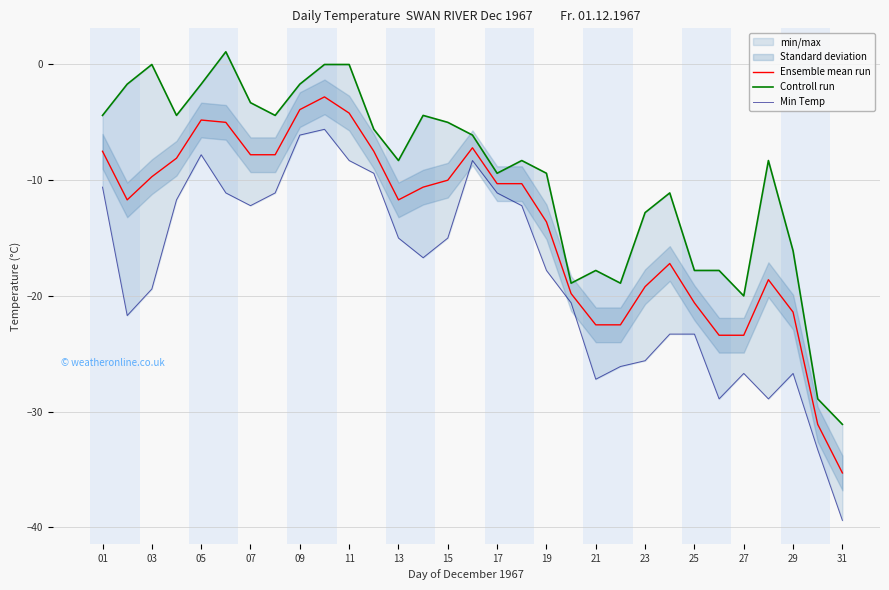

True or false: Min Temp and Ensemble mean run cross at least once.

False